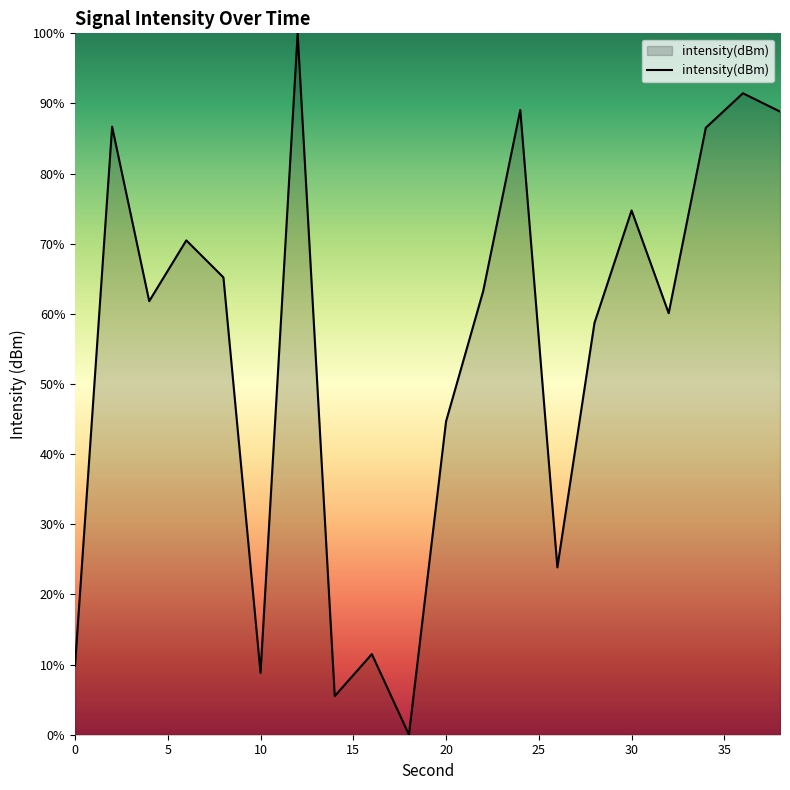

What is the difference between the maximum and minimum values?

100.0